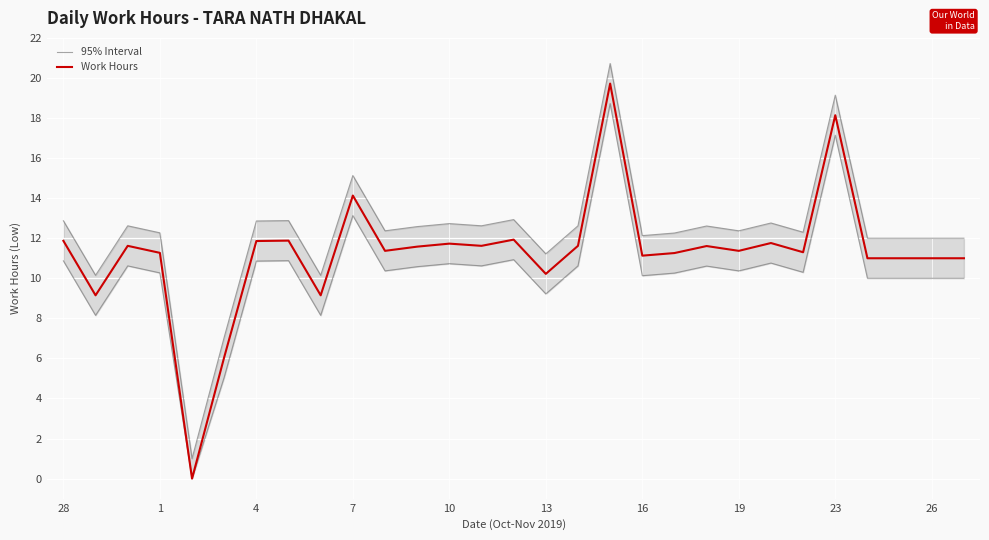

What is the average value of the 95% Interval series?

12.3